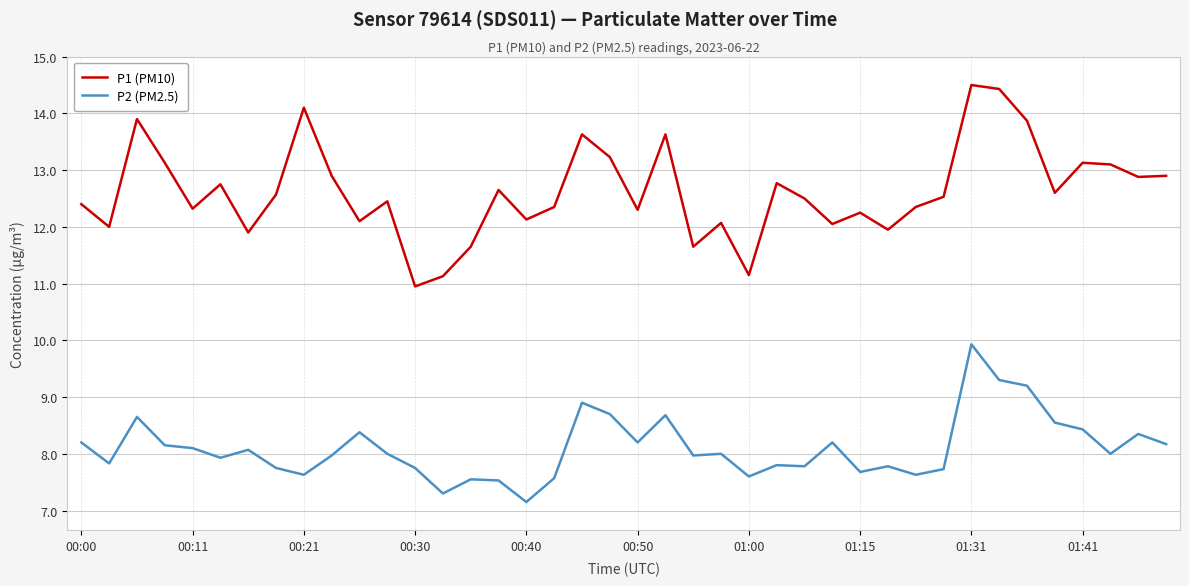

Which series has the largest range (max minus min)?

P1 (PM10)